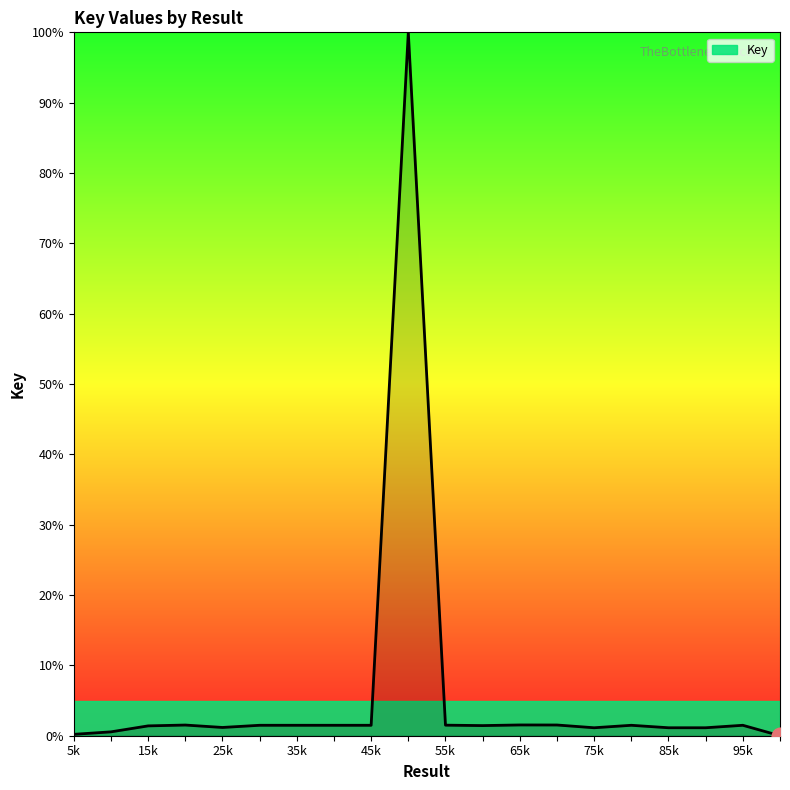

What is the difference between the maximum and minimum values?

100.0